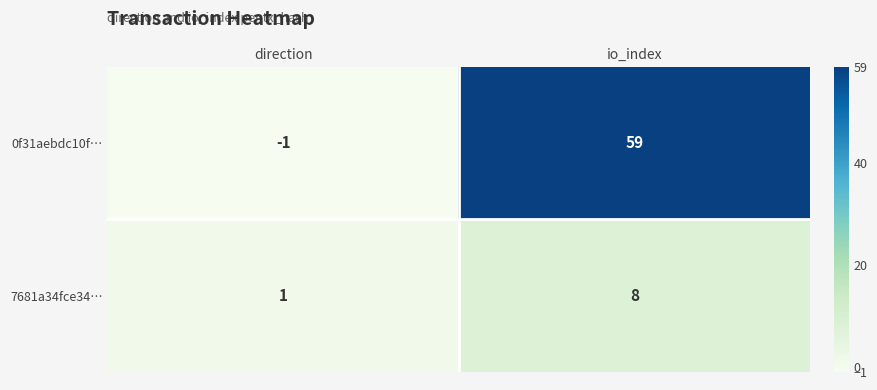

What is the difference between the maximum and minimum values in the 0f31aebdc10f… series?

60